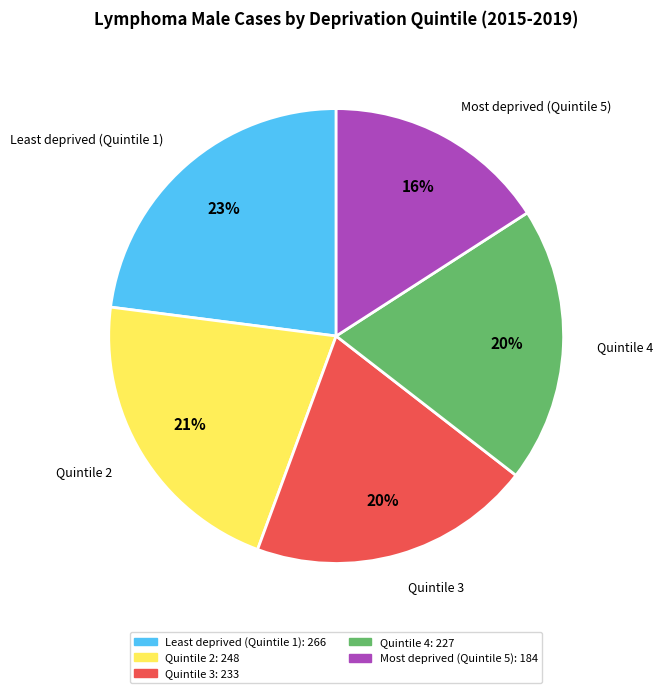

How many segments does this pie chart have?

5